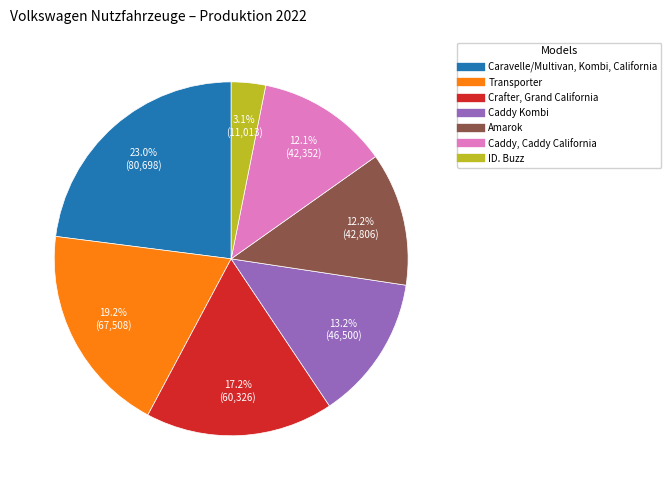

Which slice is the largest?

Caravelle/Multivan, Kombi, California